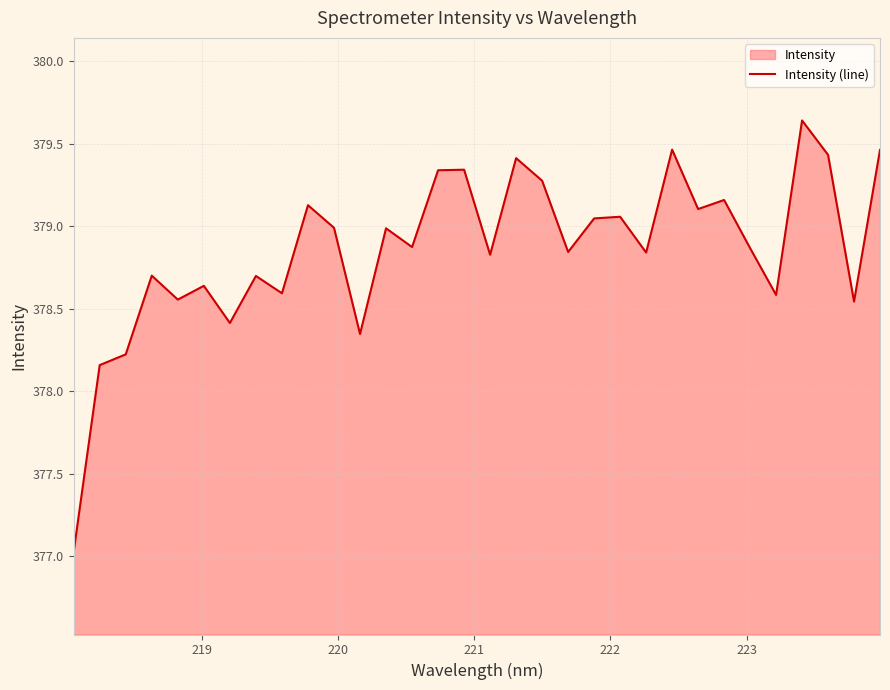

What is the difference between the maximum and minimum values?

2.6